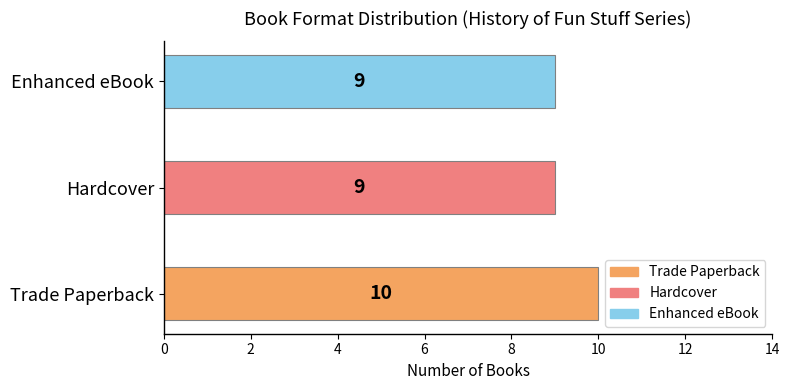

Approximately how many times larger is the value at Enhanced eBook compared to Trade Paperback?

0.9